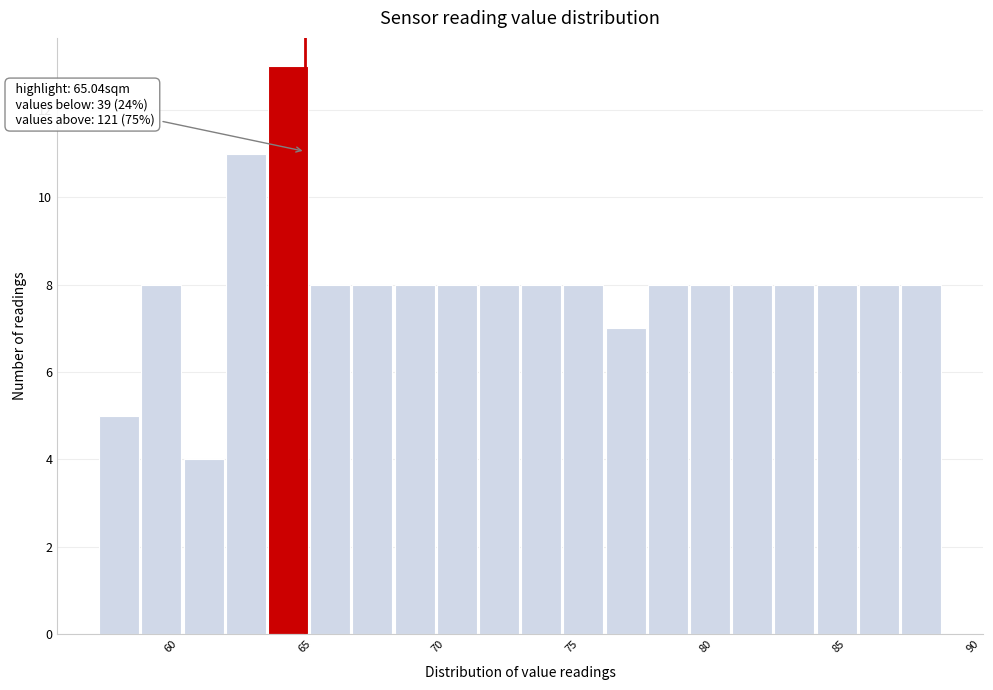

Around what value on the x-axis is the tallest bar? Give the approximate position of its centre, as read against the axis.

64.5